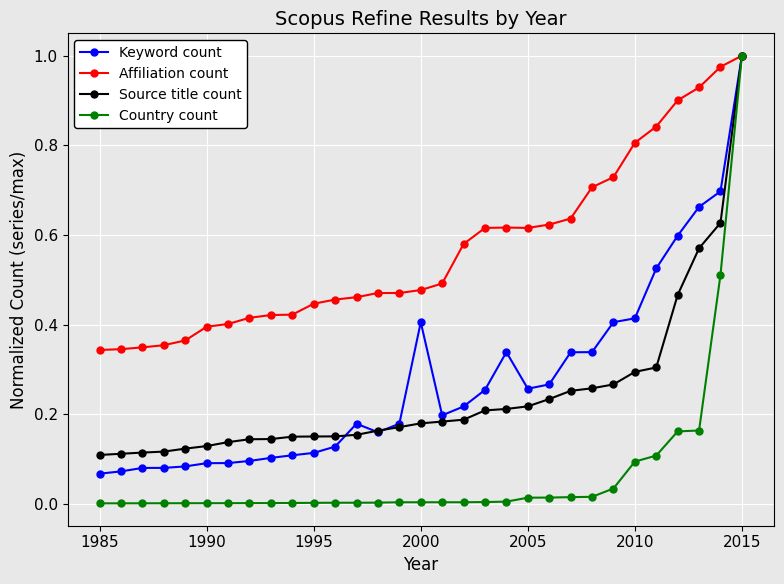

Which series has the largest total across all categories?

Affiliation count